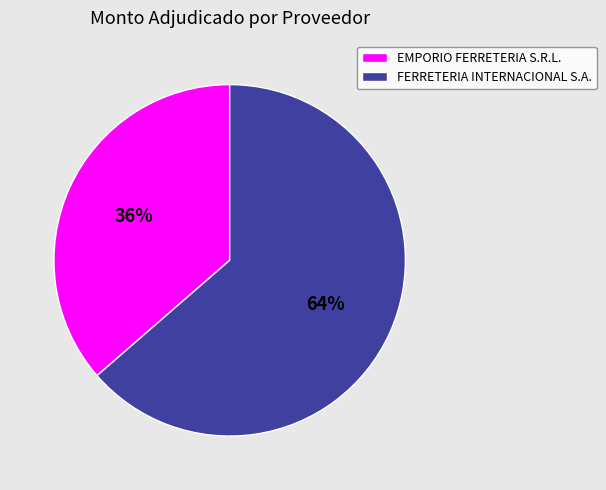

What is the largest slice in the pie chart?

FERRETERIA INTERNACIONAL S.A.